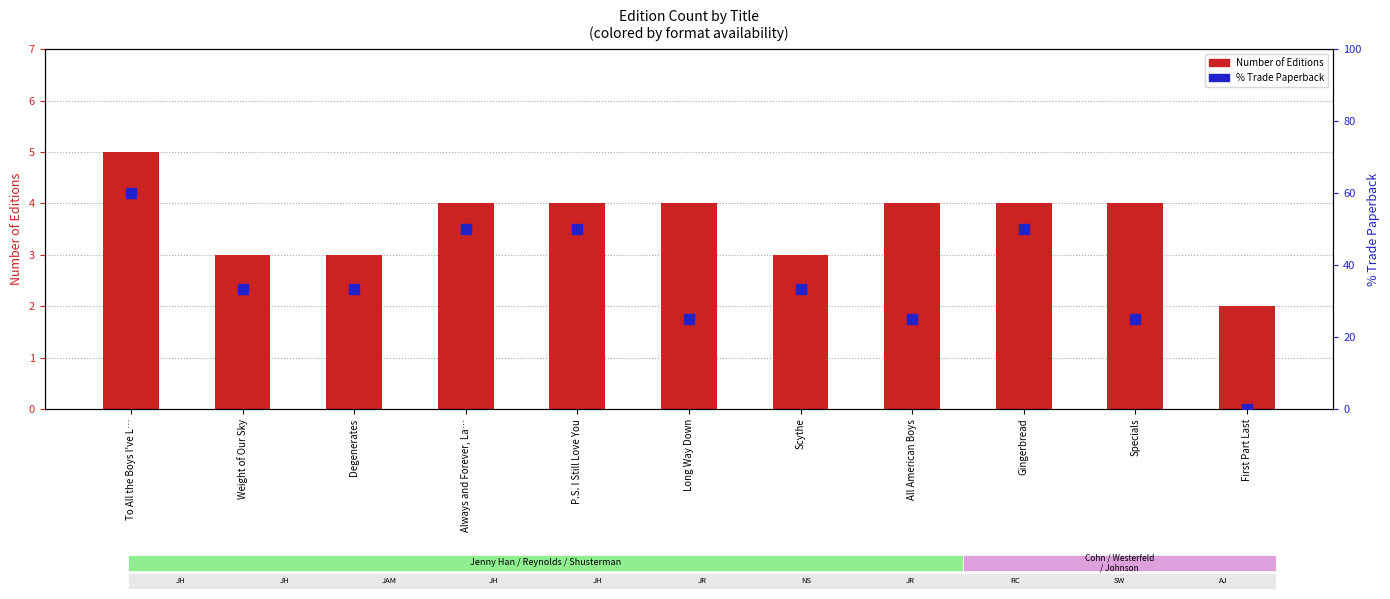

What are all the series names shown in the legend?

Number of Editions, % Trade Paperback